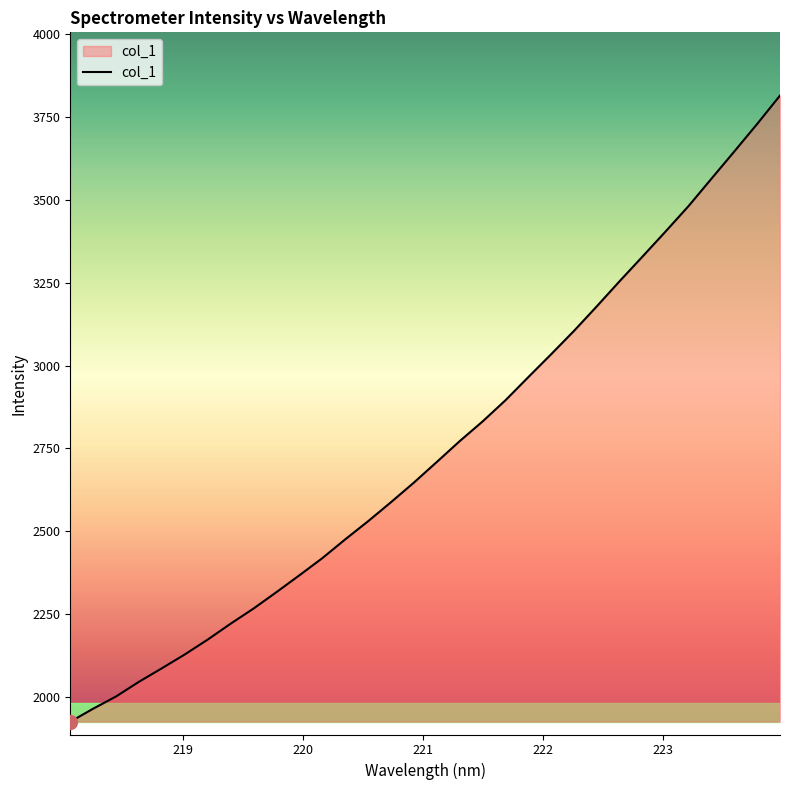

What is the smallest value displayed?

1925.4